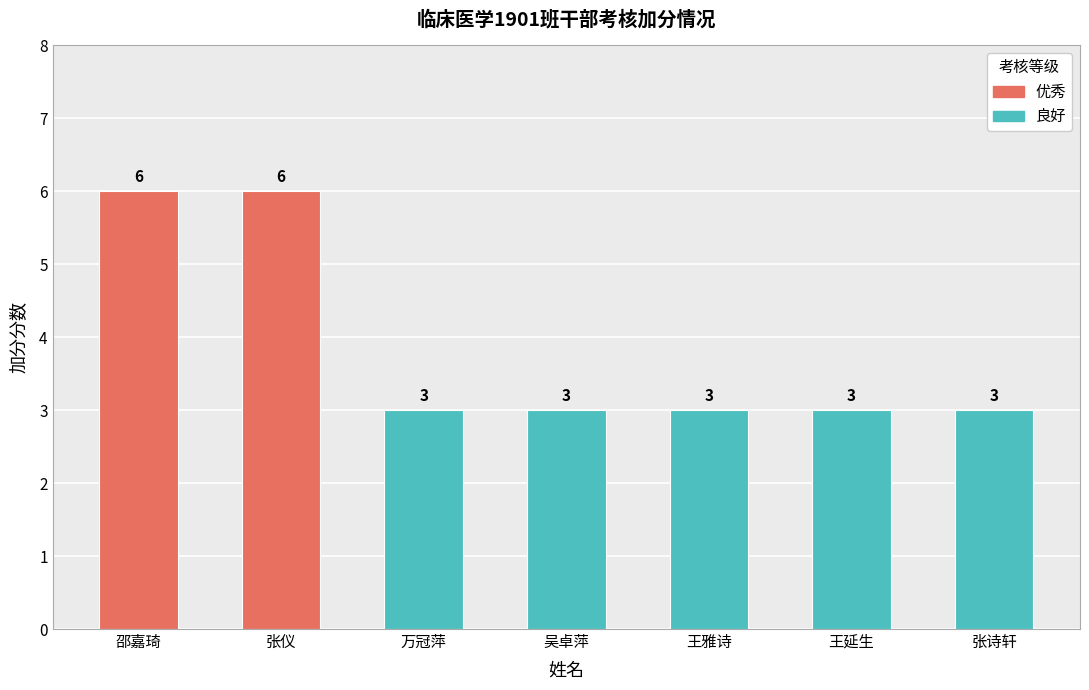

True or false: the data shows 5 at 张诗轩.

False